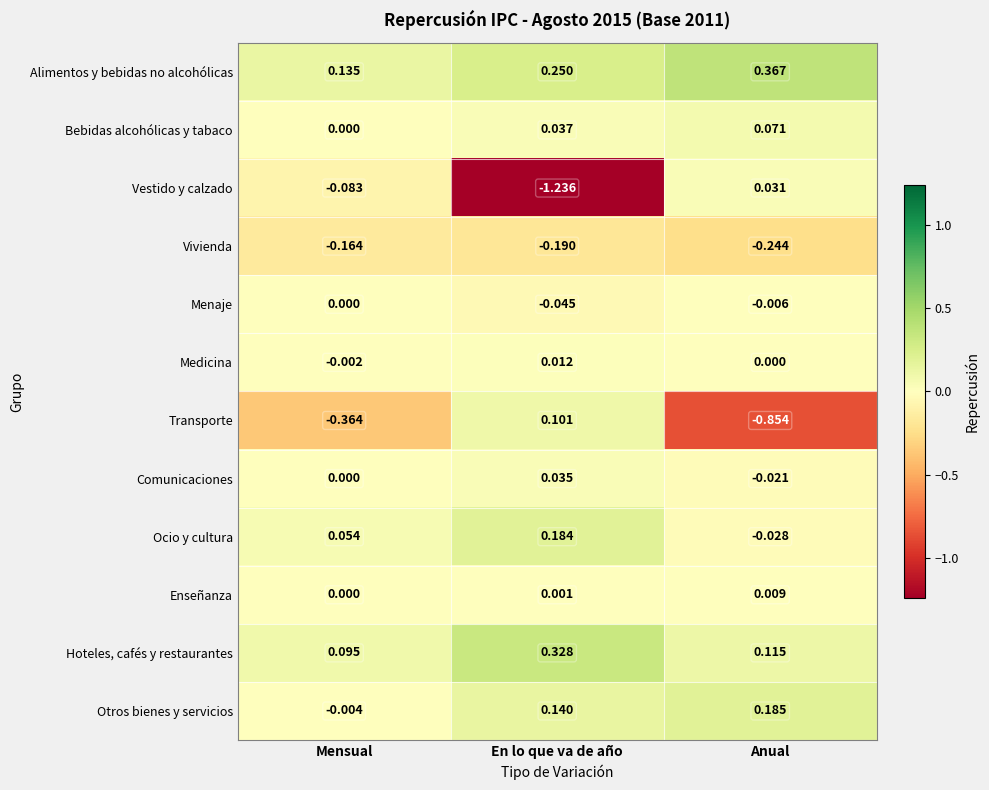

Between Mensual and Anual, which series saw the biggest shift?

Transporte